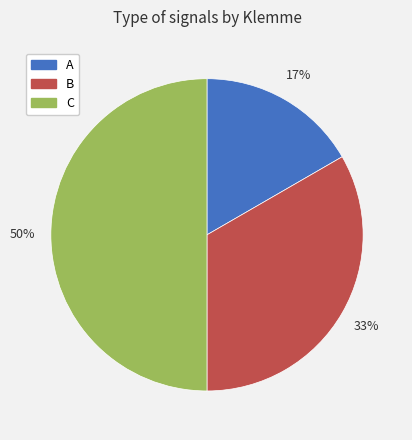

Do C and B together represent more than half of the pie?

Yes